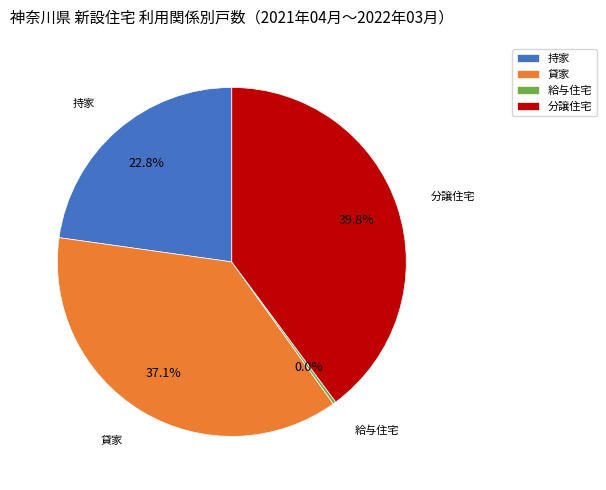

To the nearest percent, what percentage of the pie is 貸家?

37%